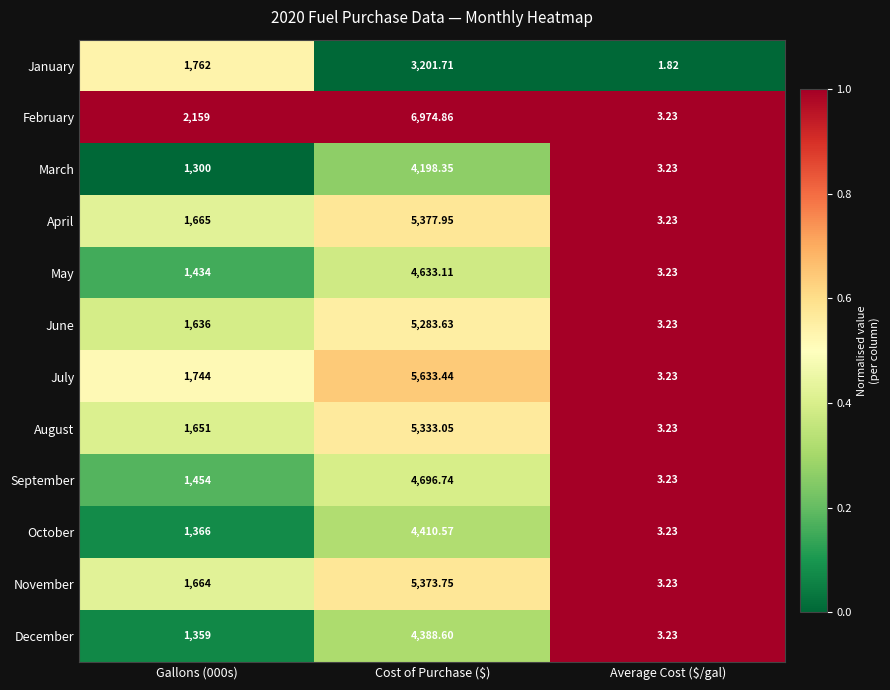

Which series has the largest total across all categories?

February